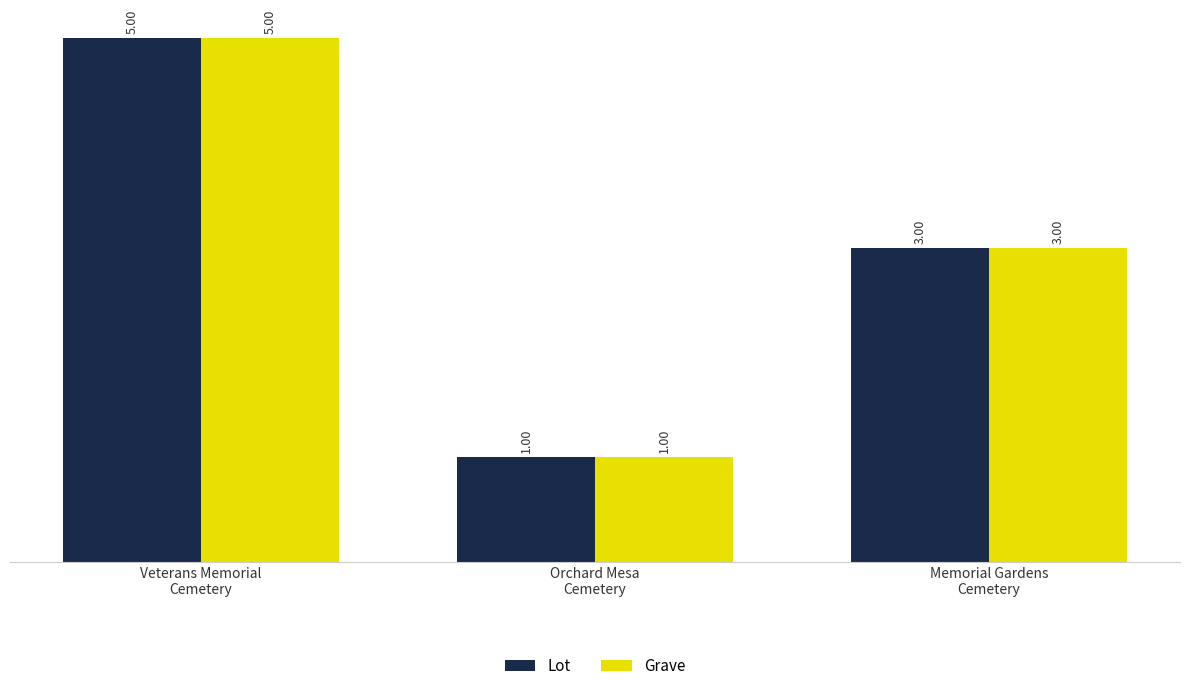

What is the value of the Grave bar at the 3rd from the left?

3